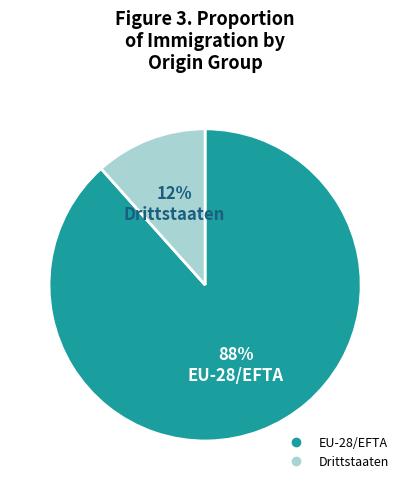

Which slice is the largest?

EU-28/EFTA